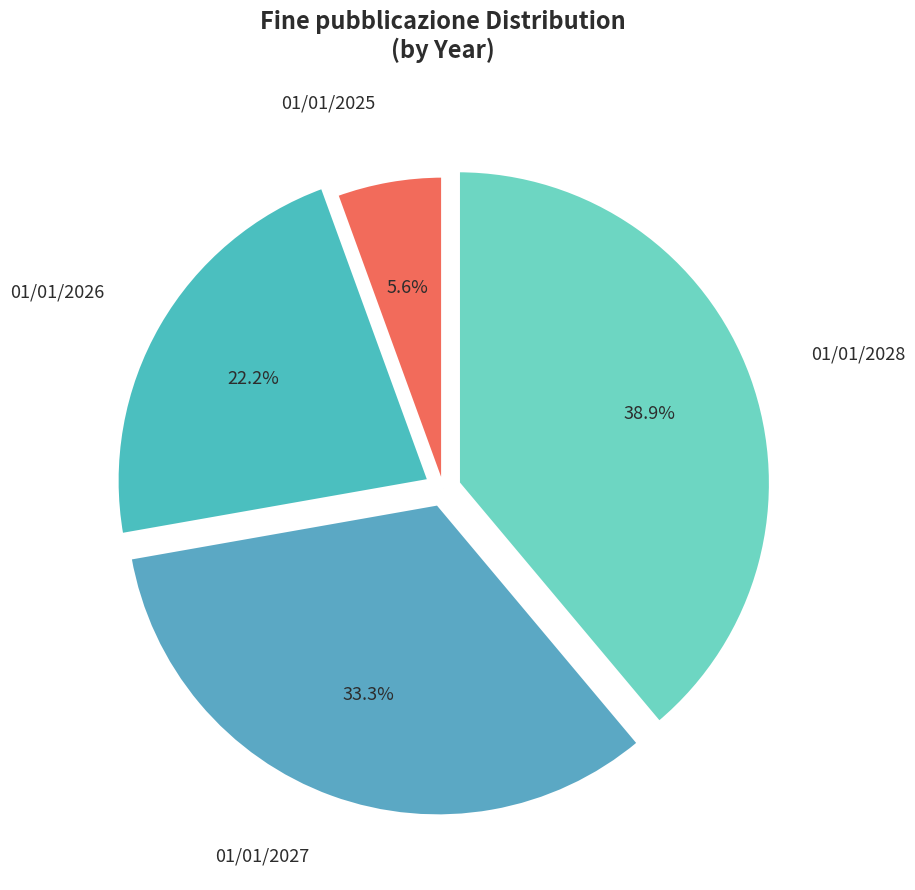

Count the number of slices in the pie.

4